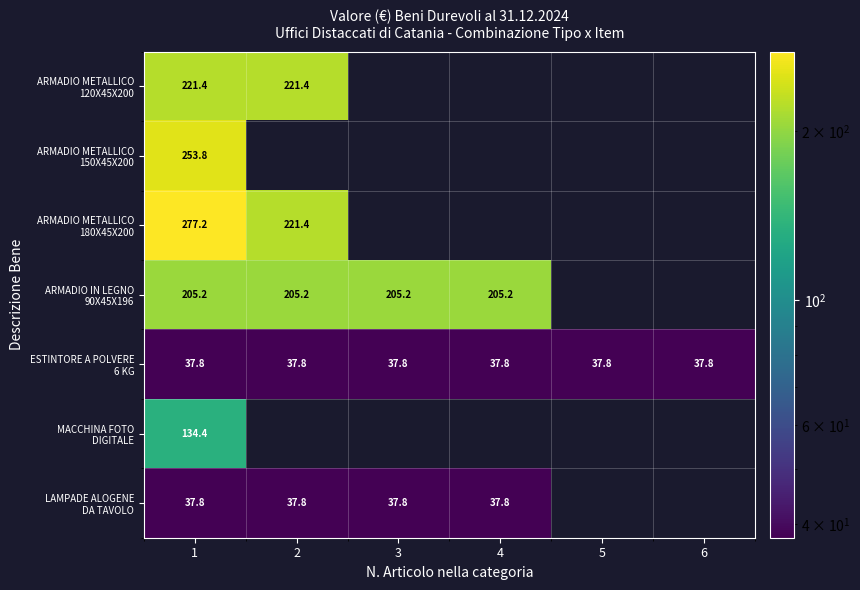

What is the difference between the highest and lowest values at 1?

239.4